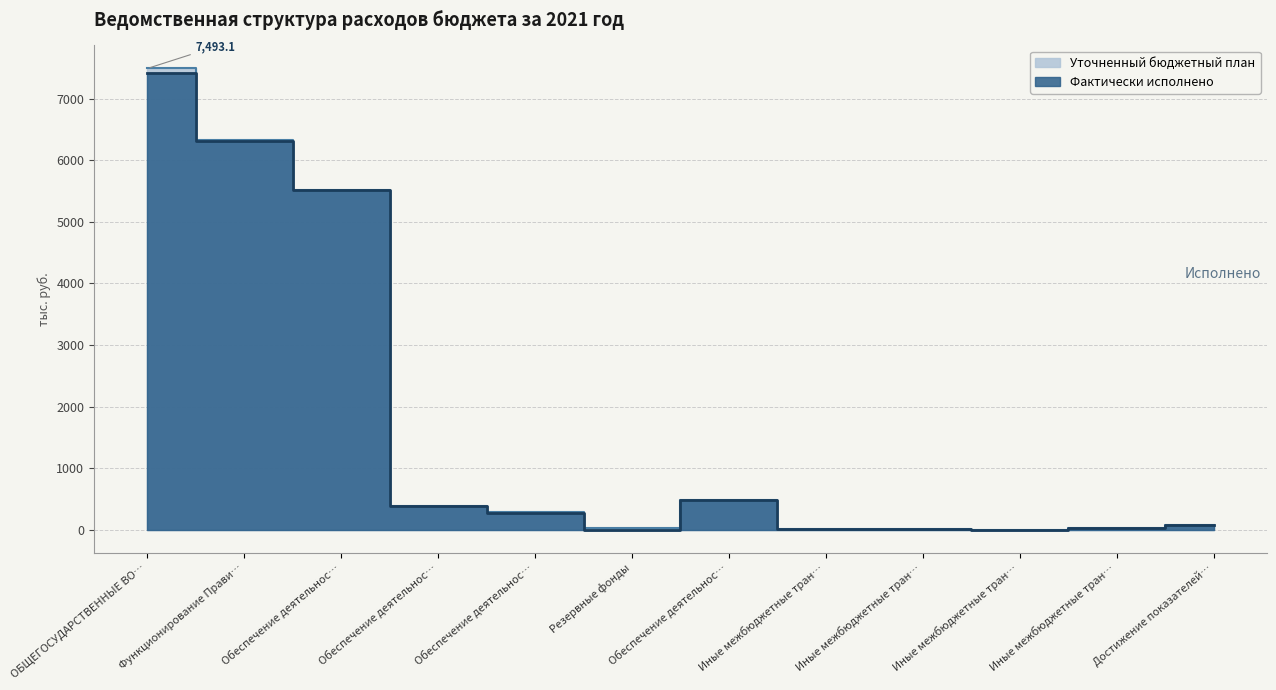

At which category is the sum across all series the highest?

ОБЩЕГОСУДАРСТВЕННЫЕ ВО…